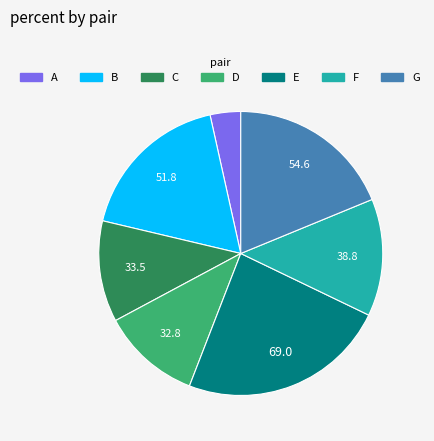

How many slices are in this pie chart?

7